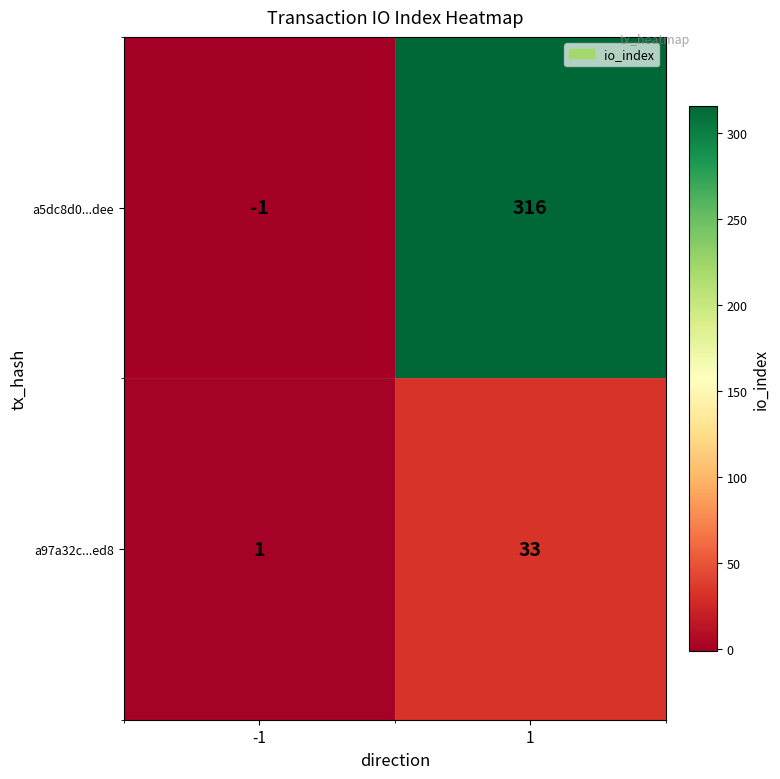

What is the greatest value displayed?

316